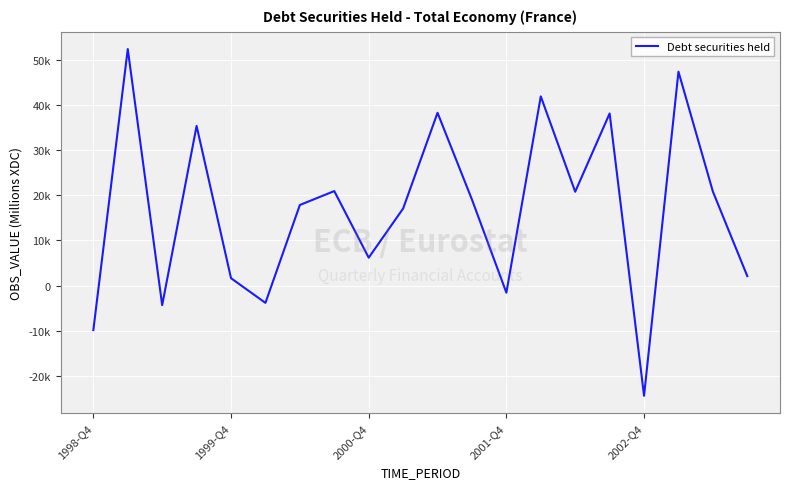

Does the chart display data point markers on the line(s)?

No